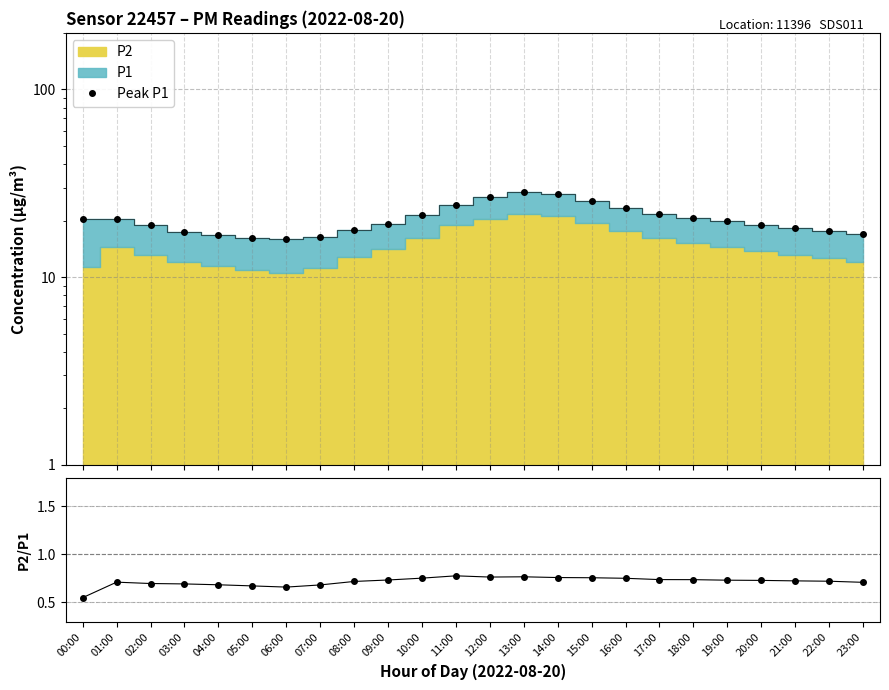

What is the sum of all P2/P1 values?

17.2